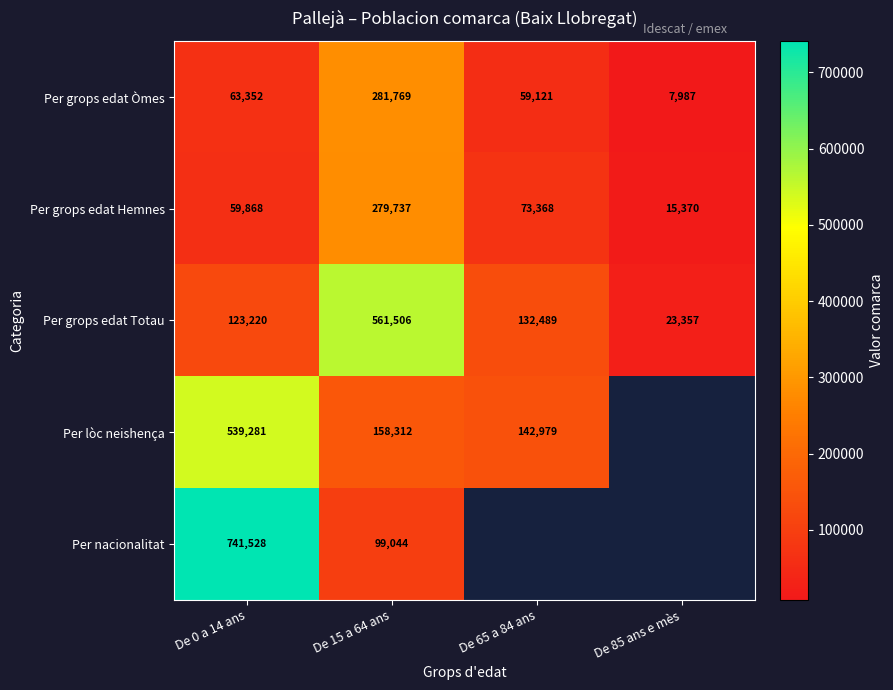

Is the value of Per grops edat Òmes at De 85 ans e mès greater than the value of Per grops edat Totau at De 15 a 64 ans?

No